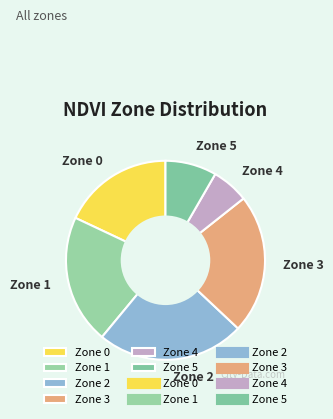

Is it true that Zone 5 is 2% of the pie?

False